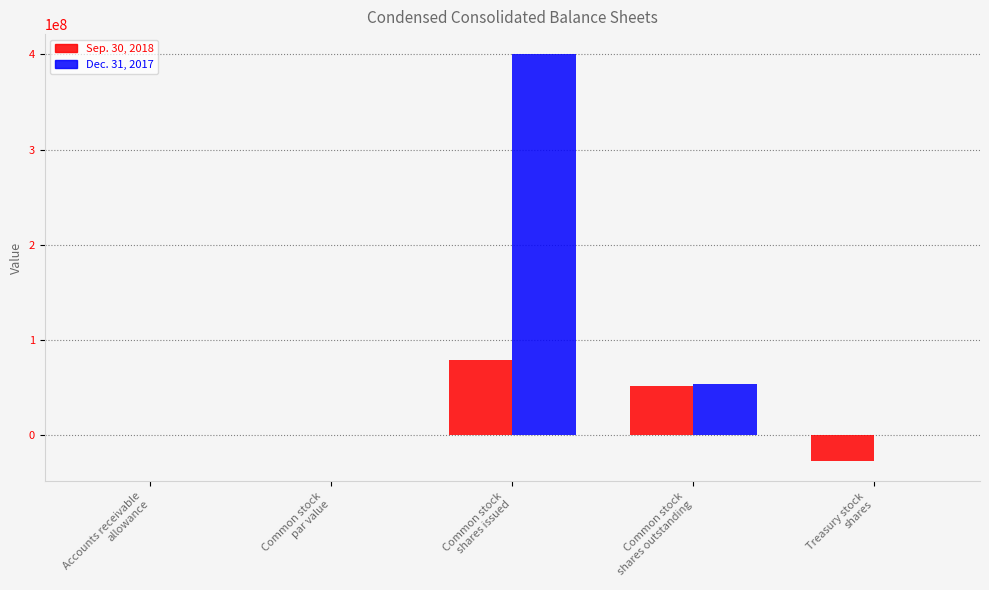

What is the sum of all Dec. 31, 2017 values?

453735495.4